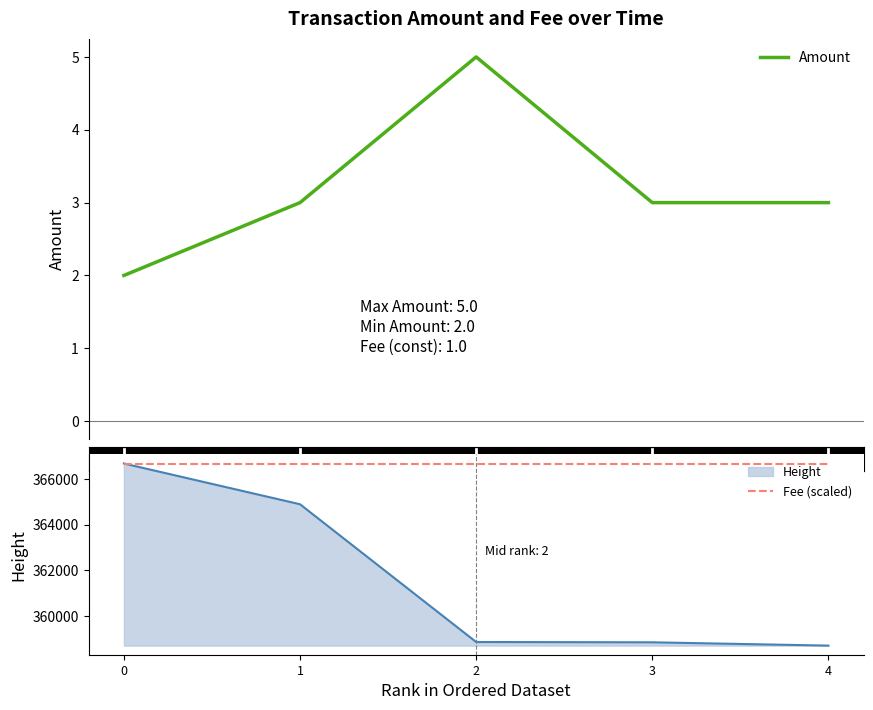

What is the lowest value of the Amount series?

2